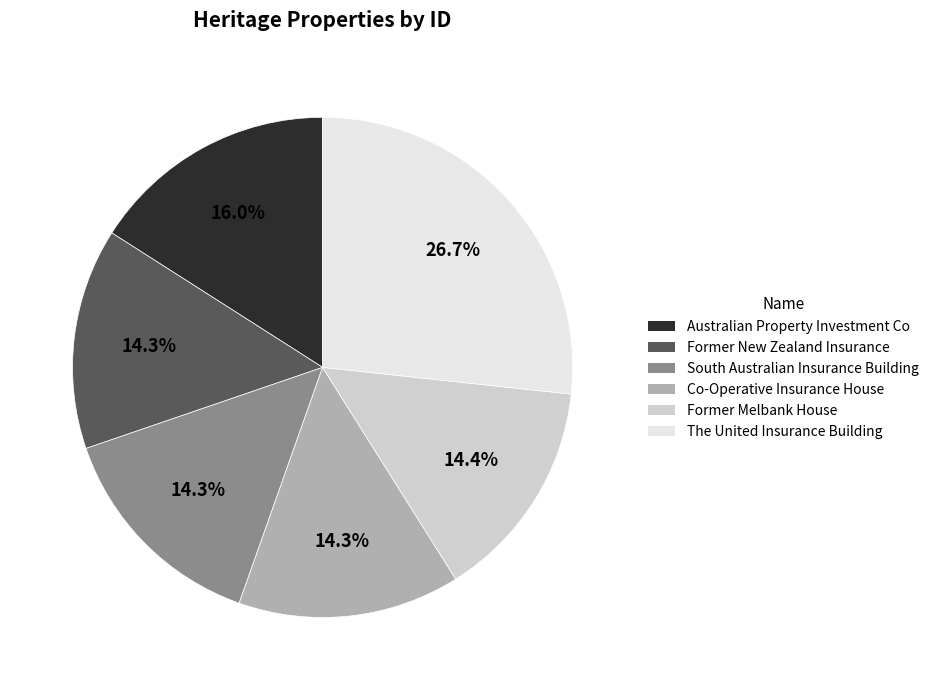

What percentage is the Former Melbank House slice, to the nearest percent?

14%